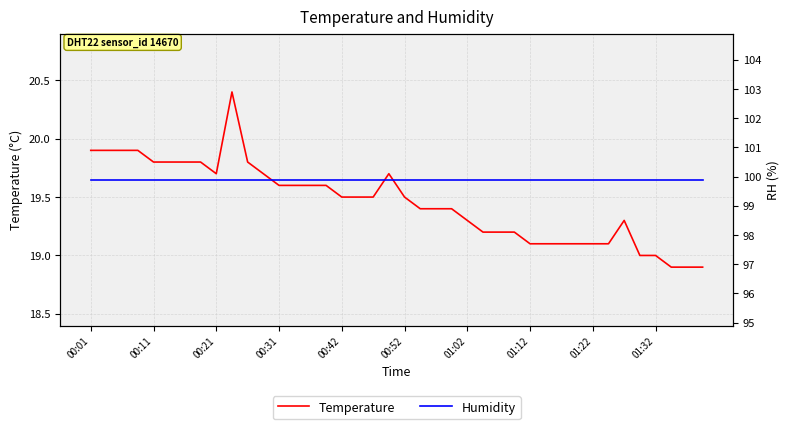

Which category has the highest value in the Humidity series?

00:01